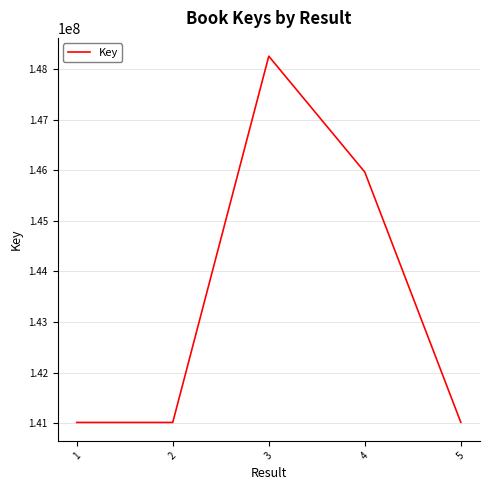

Is this an area chart (filled region under the line)?

No